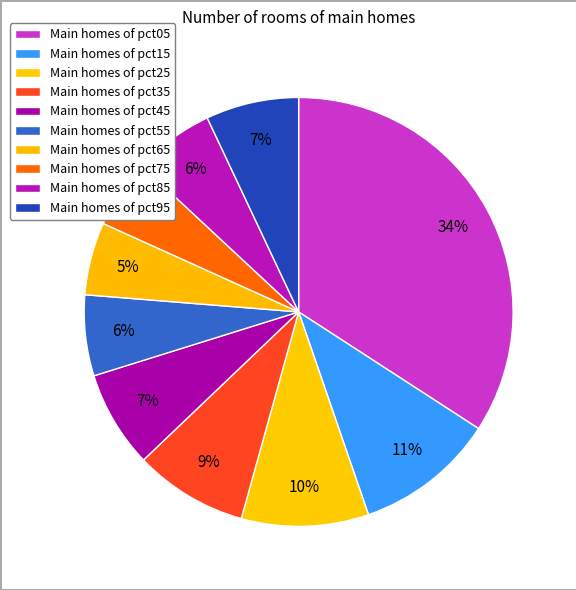

How many slices are in this pie chart?

10